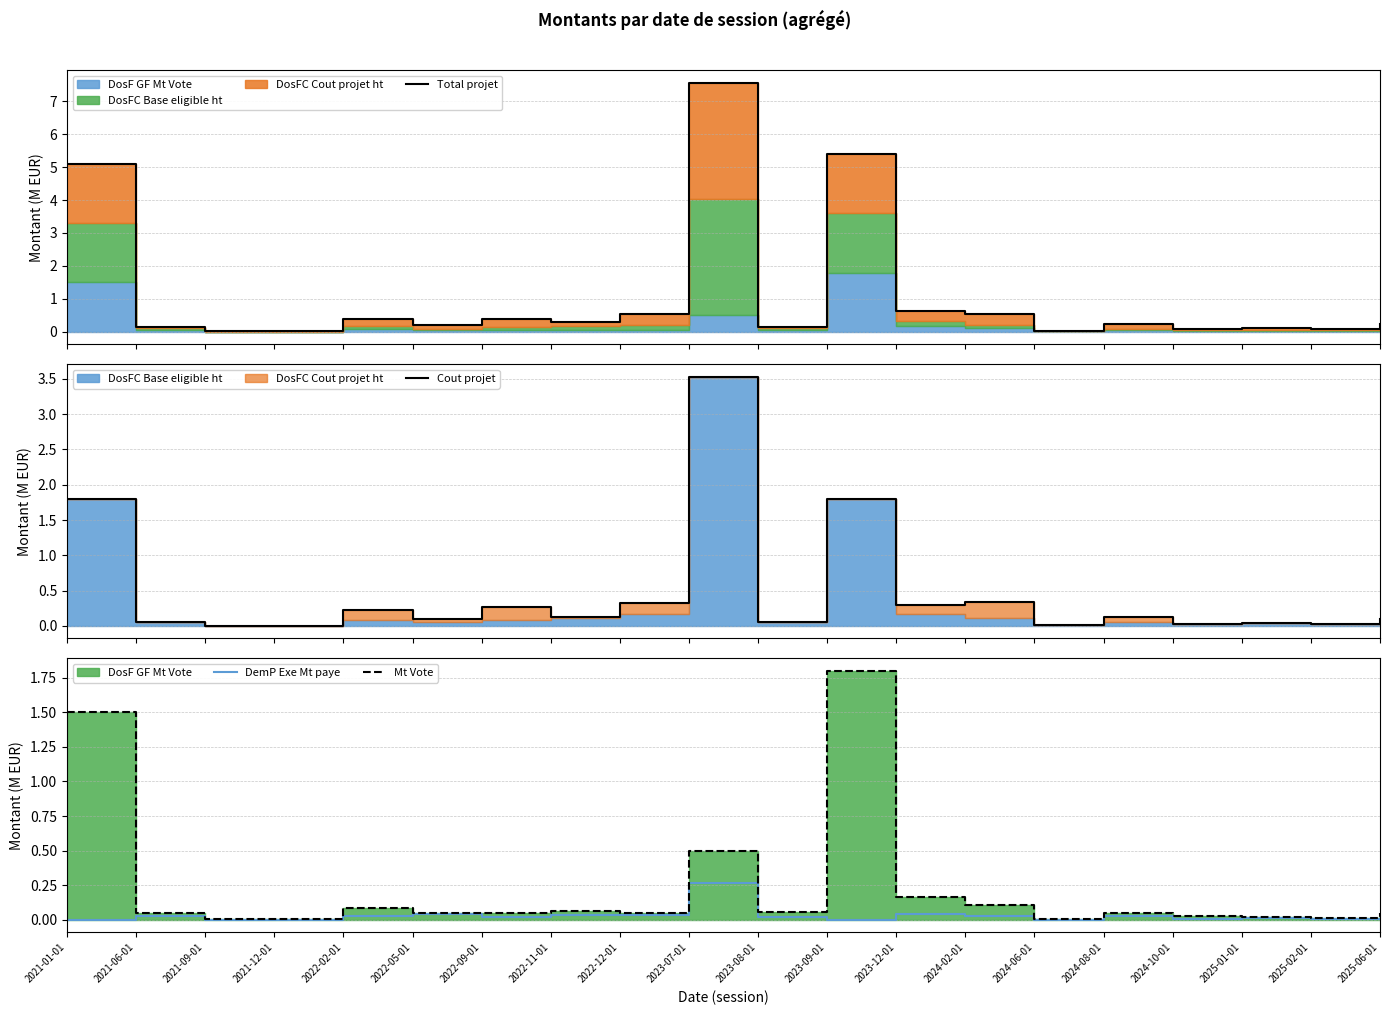

Reading left to right, transcribe all the data shown in this chart.

Total projet: 2021-01-01=5.1	2021-06-01=0.2	2021-09-01=0.0	2021-12-01=0.0	2022-02-01=0.4	2022-05-01=0.2	2022-09-01=0.4	2022-11-01=0.3	2022-12-01=0.5	2023-07-01=7.6	2023-08-01=0.2	2023-09-01=5.4	2023-12-01=0.6	2024-02-01=0.5	2024-06-01=0.0	2024-08-01=0.2	2024-10-01=0.1	2025-01-01=0.1	2025-02-01=0.1	2025-06-01=0.2
Cout projet: 2021-01-01=1.8	2021-06-01=0.1	2021-09-01=0.0	2021-12-01=0.0	2022-02-01=0.2	2022-05-01=0.1	2022-09-01=0.3	2022-11-01=0.1	2022-12-01=0.3	2023-07-01=3.5	2023-08-01=0.1	2023-09-01=1.8	2023-12-01=0.3	2024-02-01=0.3	2024-06-01=0.0	2024-08-01=0.1	2024-10-01=0.0	2025-01-01=0.0	2025-02-01=0.0	2025-06-01=0.1
DemP Exe Mt paye: 2021-01-01=0.0	2021-06-01=0.0	2021-09-01=0.0	2021-12-01=0.0	2022-02-01=0.0	2022-05-01=0.0	2022-09-01=0.0	2022-11-01=0.0	2022-12-01=0.0	2023-07-01=0.3	2023-08-01=0.0	2023-09-01=0.0	2023-12-01=0.0	2024-02-01=0.0	2024-06-01=0.0	2024-08-01=0.0	2024-10-01=0.0	2025-01-01=0.0	2025-02-01=0.0	2025-06-01=0.0
Mt Vote: 2021-01-01=1.5	2021-06-01=0.1	2021-09-01=0.0	2021-12-01=0.0	2022-02-01=0.1	2022-05-01=0.1	2022-09-01=0.0	2022-11-01=0.1	2022-12-01=0.1	2023-07-01=0.5	2023-08-01=0.1	2023-09-01=1.8	2023-12-01=0.2	2024-02-01=0.1	2024-06-01=0.0	2024-08-01=0.0	2024-10-01=0.0	2025-01-01=0.0	2025-02-01=0.0	2025-06-01=0.1